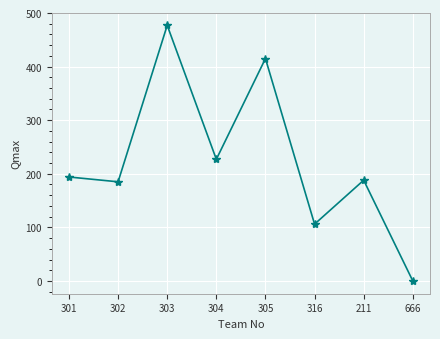

Between 302 and 304, which is larger?

304